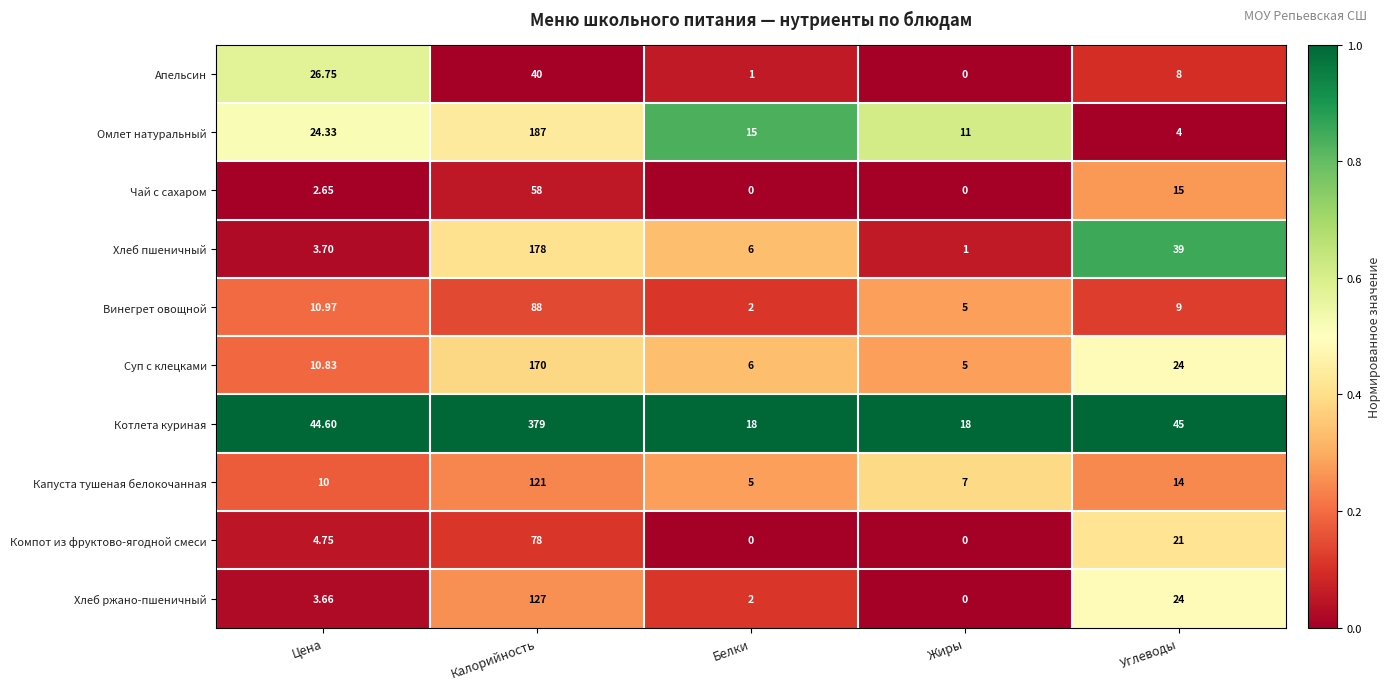

At which category is the sum across all series the highest?

Калорийность